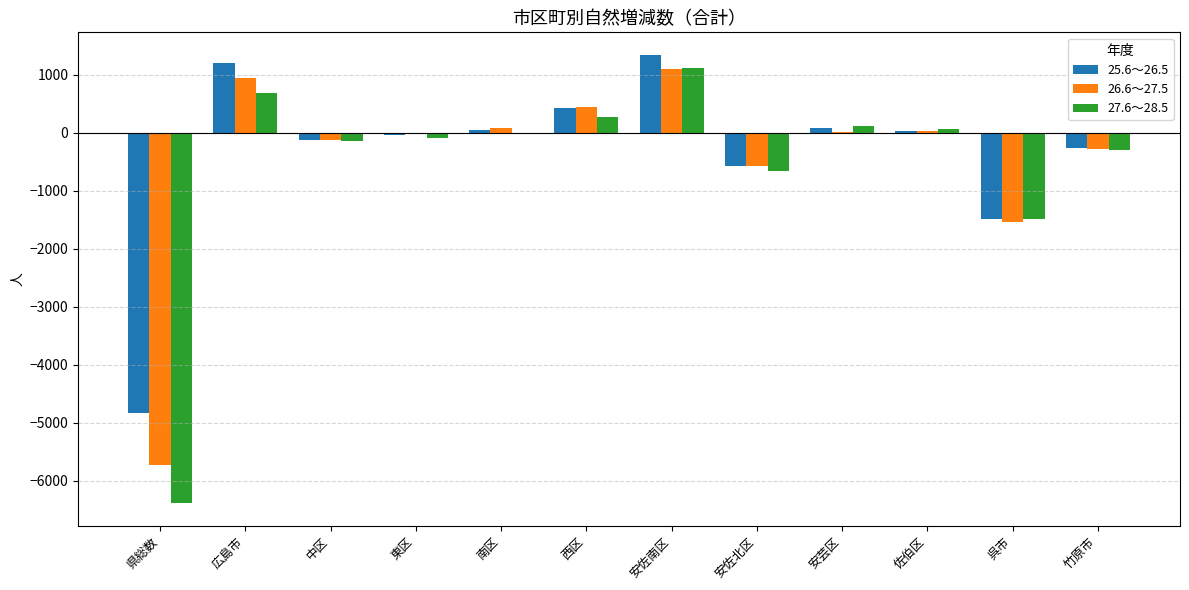

How many categories are shown in the chart?

12